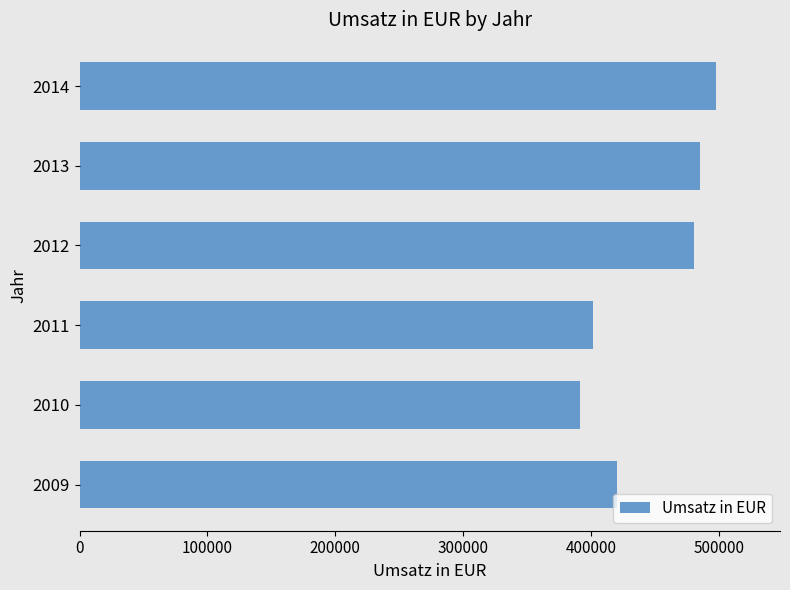

Rank the categories by value from lowest to highest.

2010, 2011, 2009, 2012, 2013, 2014